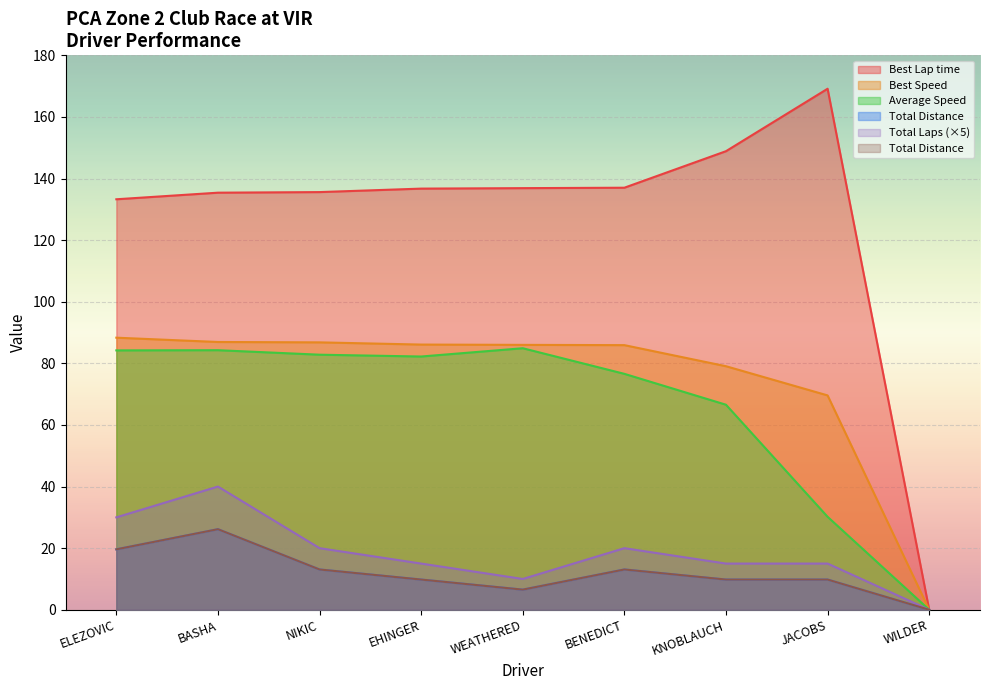

Reading right to left, what are all the values shown in this chart?

Total Laps: 0.0	9.8	9.8	13.1	6.5	9.8	13.1	26.2	19.6
Best Lap time: 0.0	169.2	148.9	137.0	136.9	136.7	135.6	135.4	133.3
Best Speed: 0.0	69.6	79.1	85.9	86.0	86.1	86.8	86.9	88.3
Average Speed: 0.0	30.2	66.6	76.6	84.9	82.2	82.8	84.3	84.2
Total Distance: 0.0	15.0	15.0	20.0	10.0	15.0	20.0	40.0	30.0